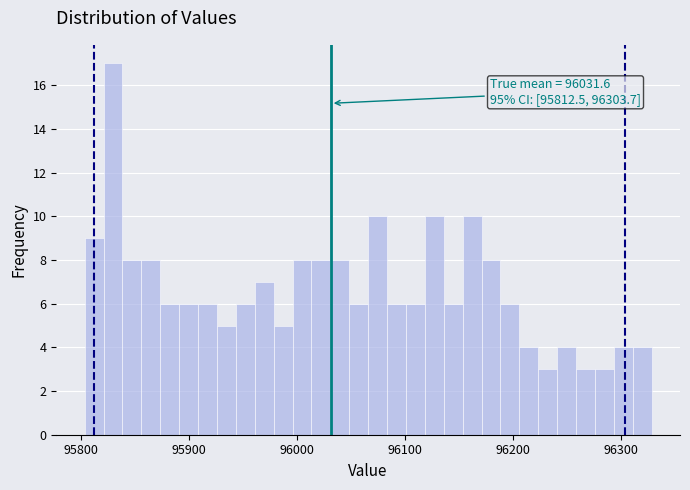

Around what value on the x-axis is the tallest bar? Give the approximate position of its centre, as read against the axis.

95830